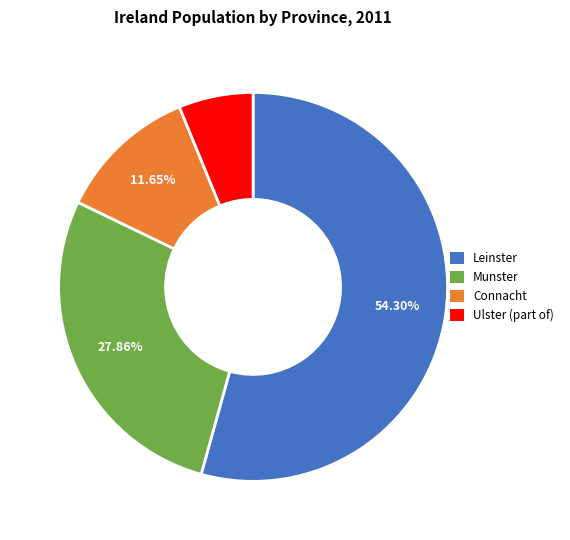

Combined, do Leinster and Munster account for over 50%?

Yes